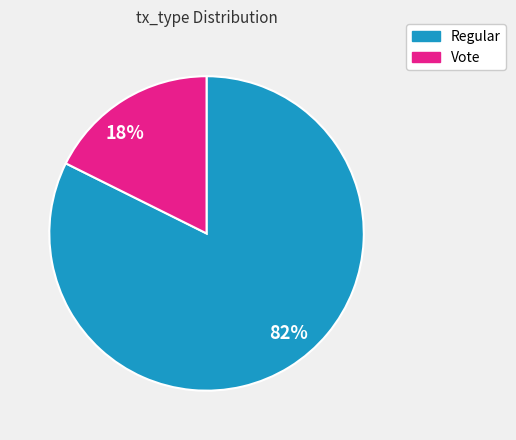

How many slices are in this pie chart?

2